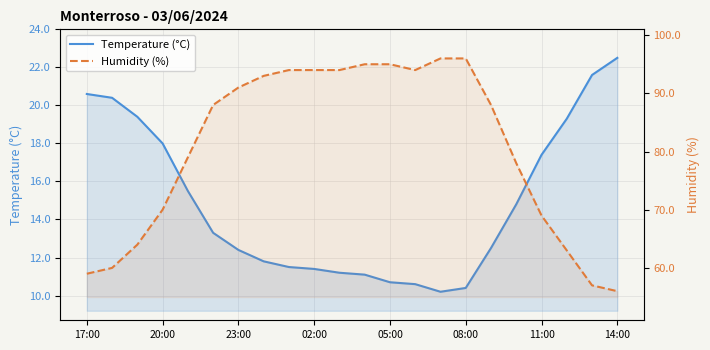

How many data points in Temperature (°C) are less than 13?

11